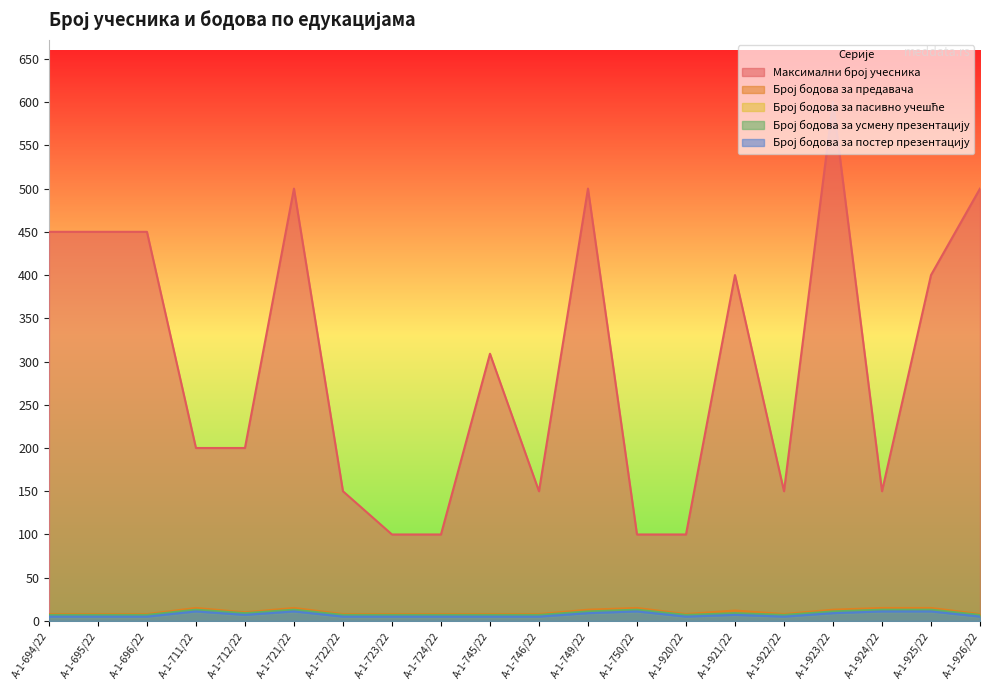

How many data points does each series have?

20